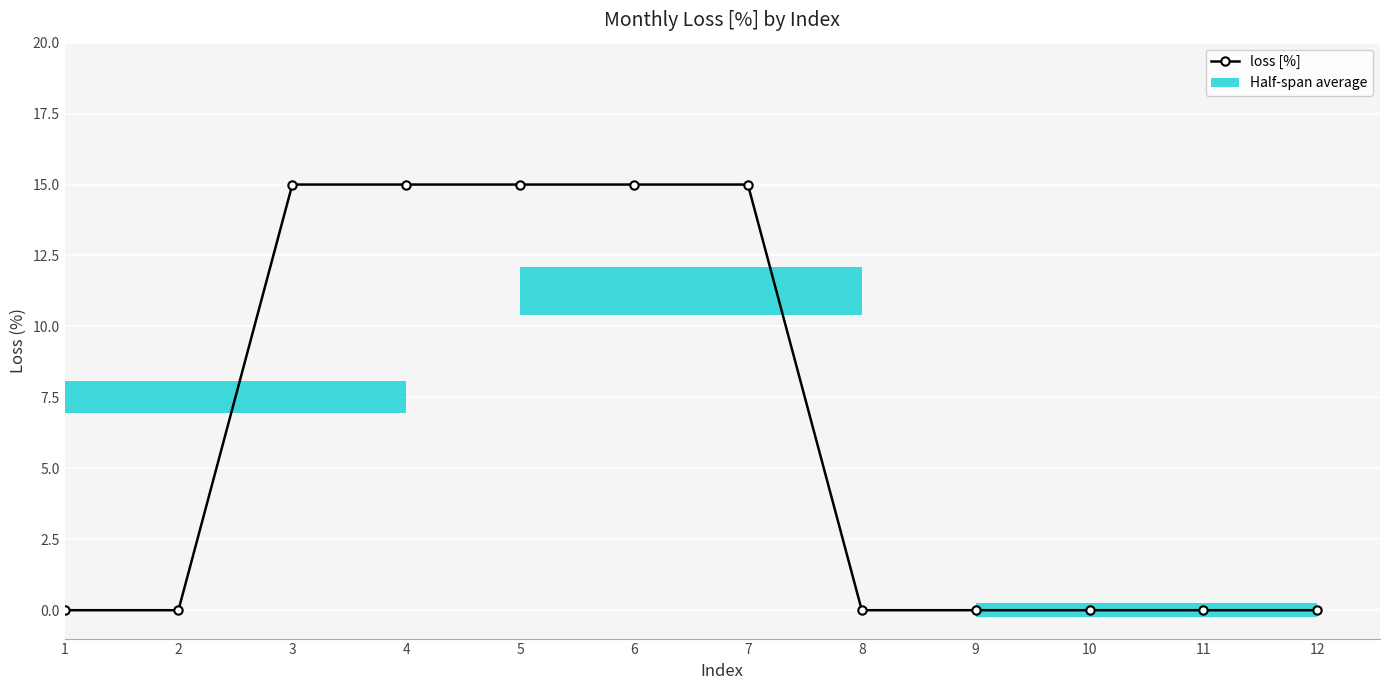

At which category does the chart reach its peak across all series?

3